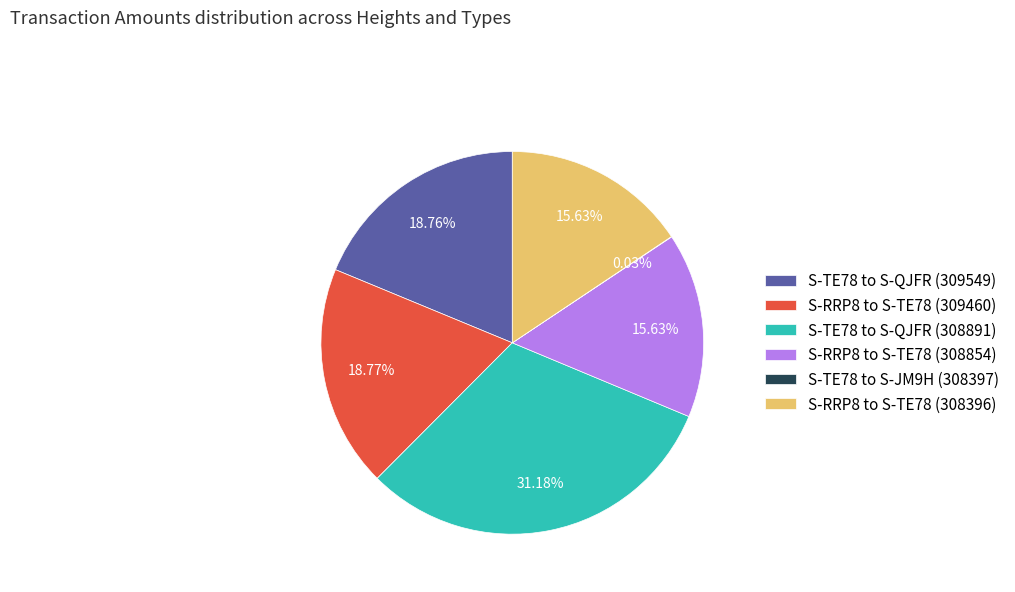

Is there any slice that represents more than half of the pie?

No